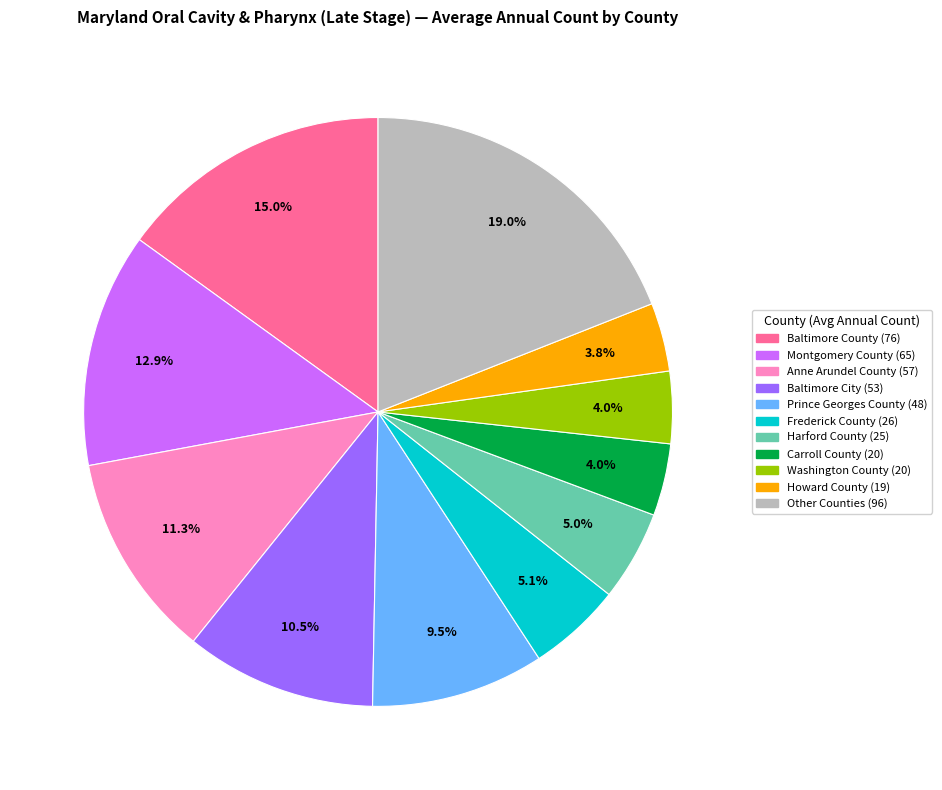

Is there a majority slice in this chart?

No